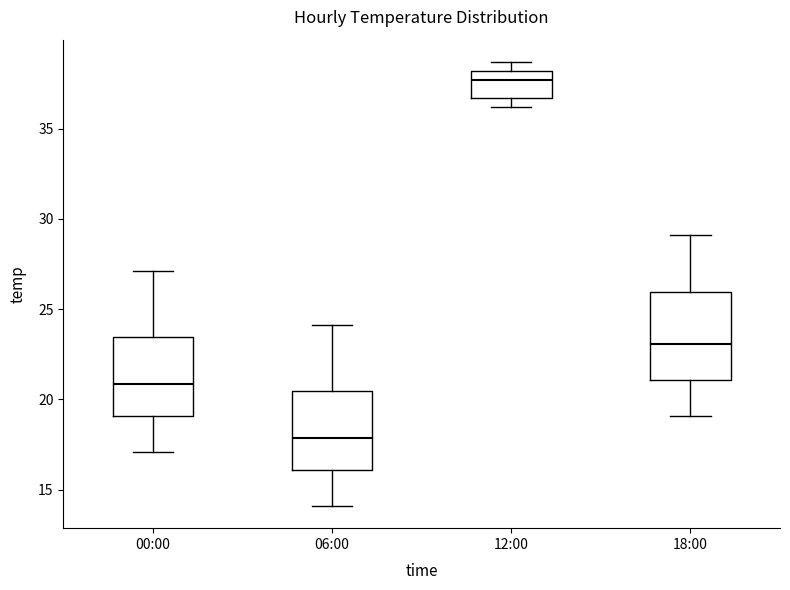

Comparing the boxes themselves (not the whiskers), which one is the tallest?

18:00